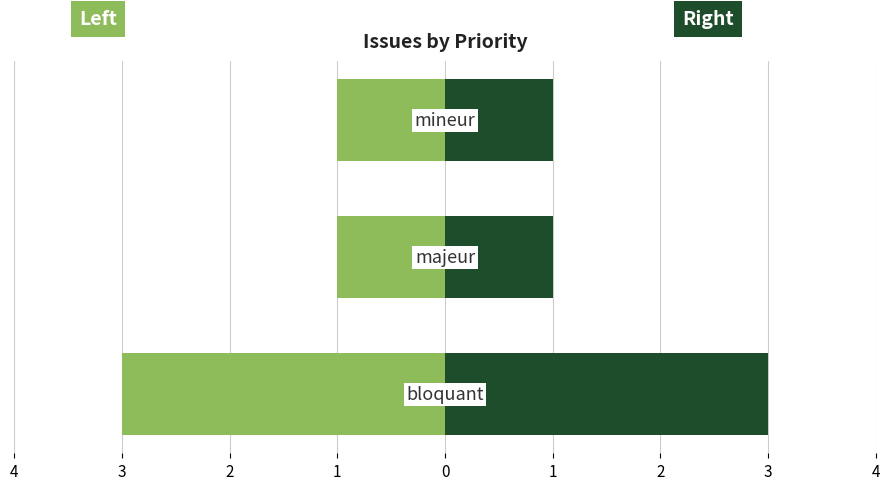

Reading right to left, what are all the values shown in this chart?

Left (light): 2=-1	3=-1	4=-3
Right (dark): 2=1	3=1	4=3